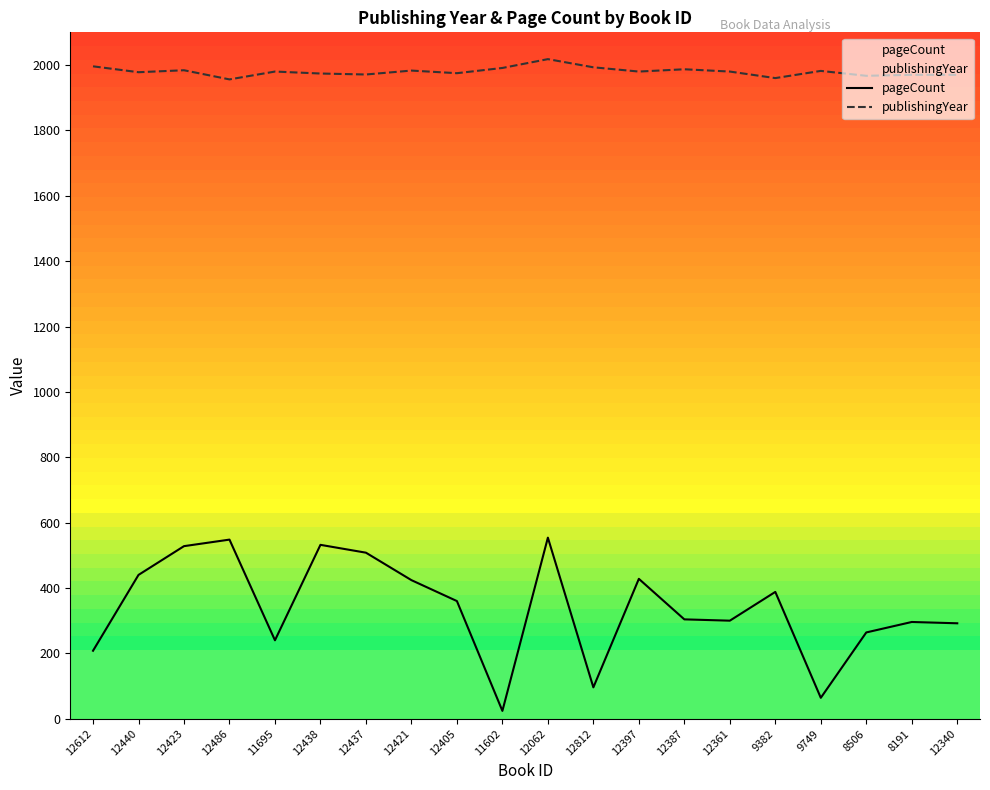

Where is the first local maximum for publishingYear?

12423